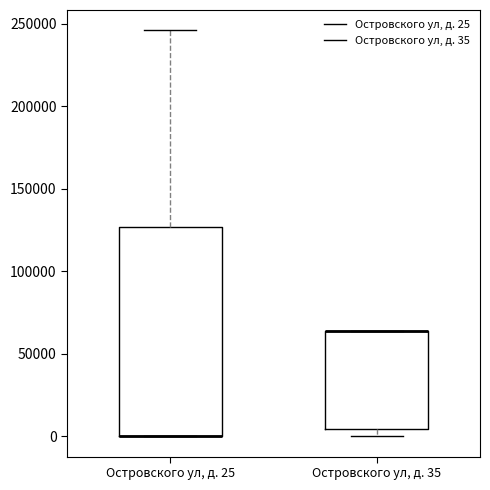

Reading left to right, transcribe this box plot: for each box, give where its median line is, the range the box spans, and where its two whiskers end, as read against the y-axis. The values are not printed on the chart, so give them approximately, as read against the axis.

Островского ул, д. 25: median 0 (drawn on the box's lower edge), box 0 to 125000, whiskers 0 to 245000
Островского ул, д. 35: median 65000 (drawn on the box's upper edge), box 5000 to 65000, whiskers 0 to 65000